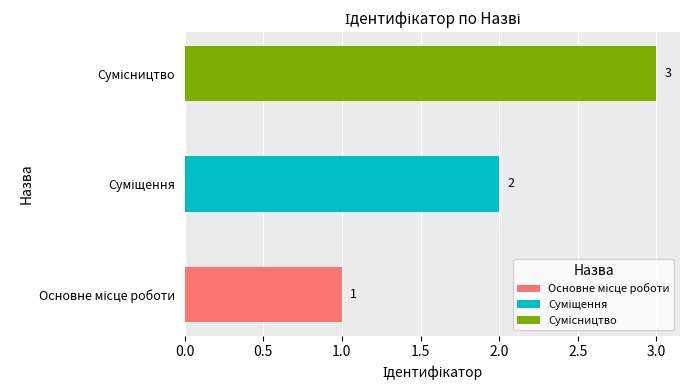

True or false: the data shows 1 at Основне місце роботи.

False